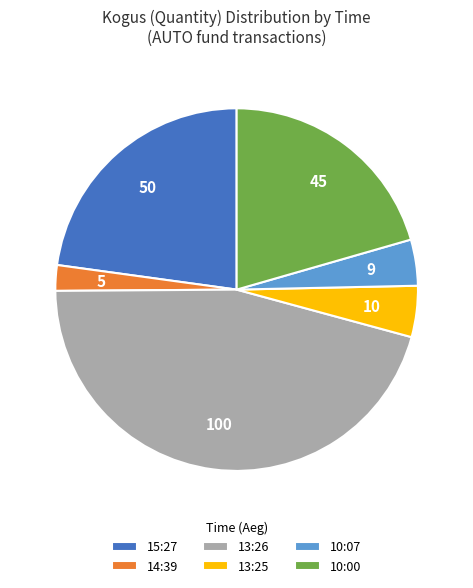

Which slice is the smallest?

14:39